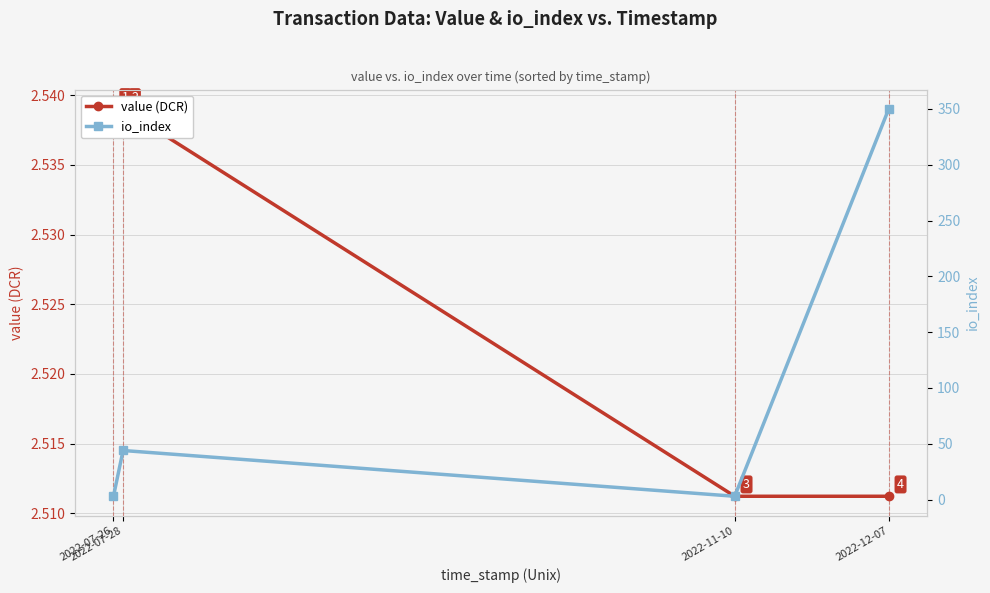

What are all the series names shown in the legend?

value (DCR), io_index